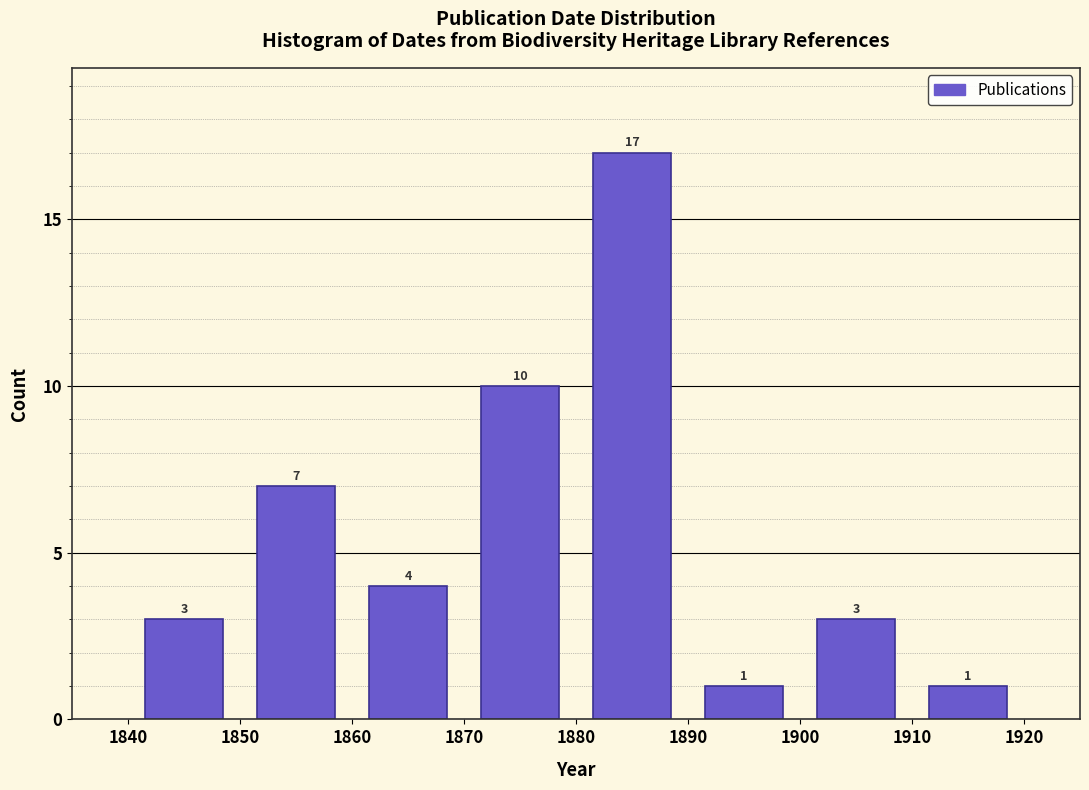

How tall is the bar that spans 1880 to 1890 on the x-axis?

17